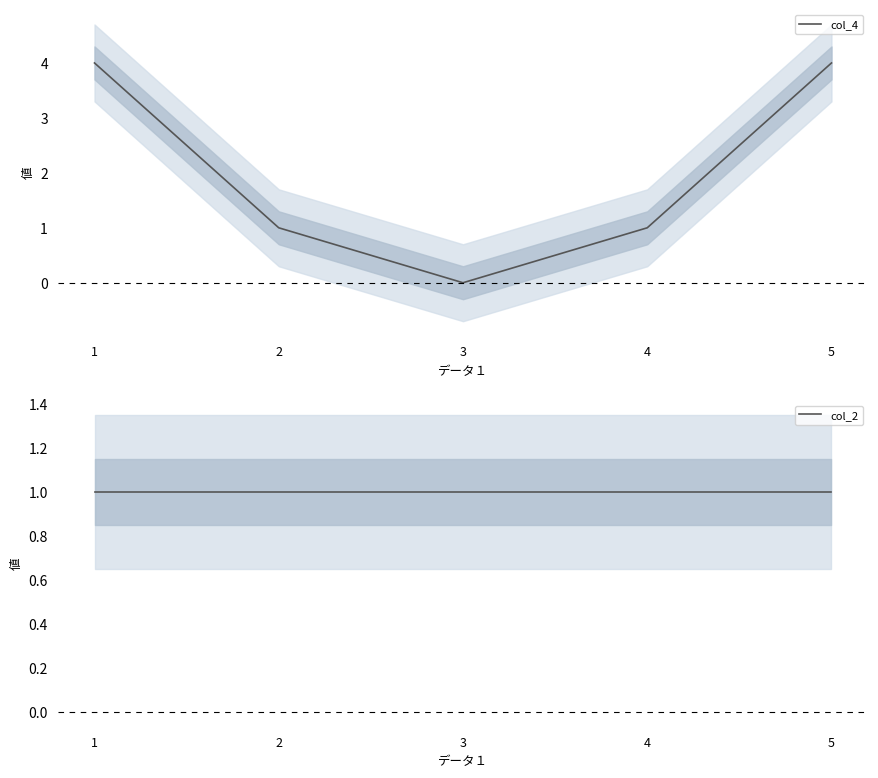

True or false: col_4 and col_2 intersect in this chart.

False